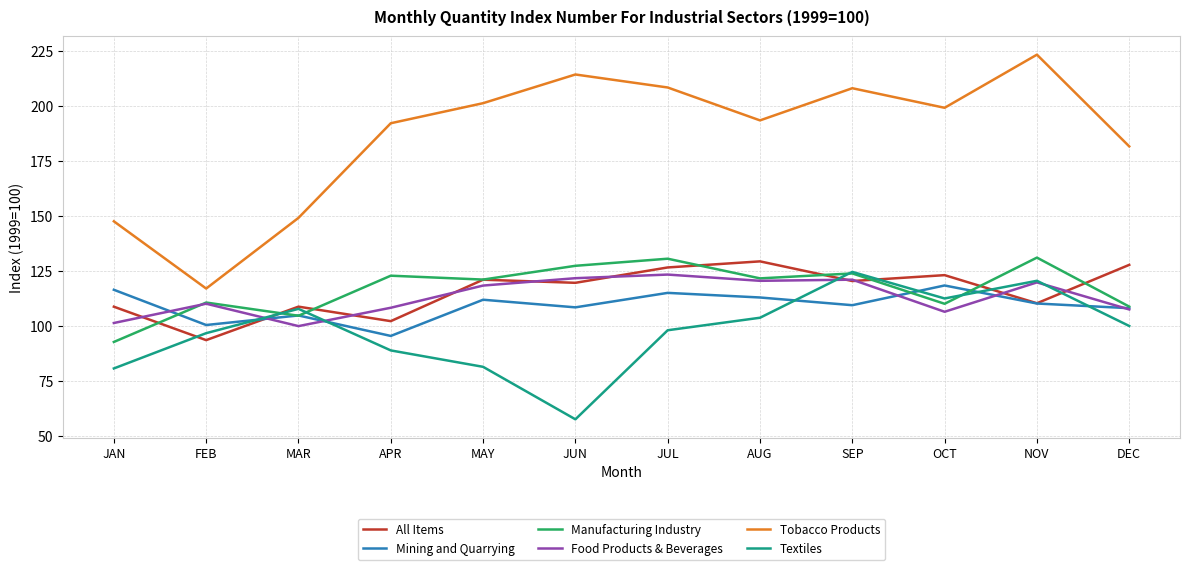

In All Items, how many points are higher than both neighbors (excluding endpoints)?

4